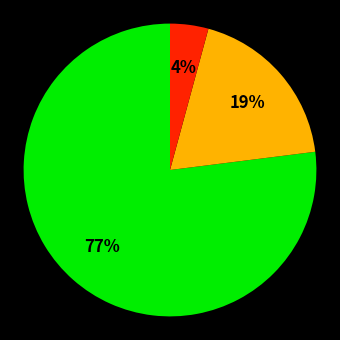

Count the number of slices in the pie.

3